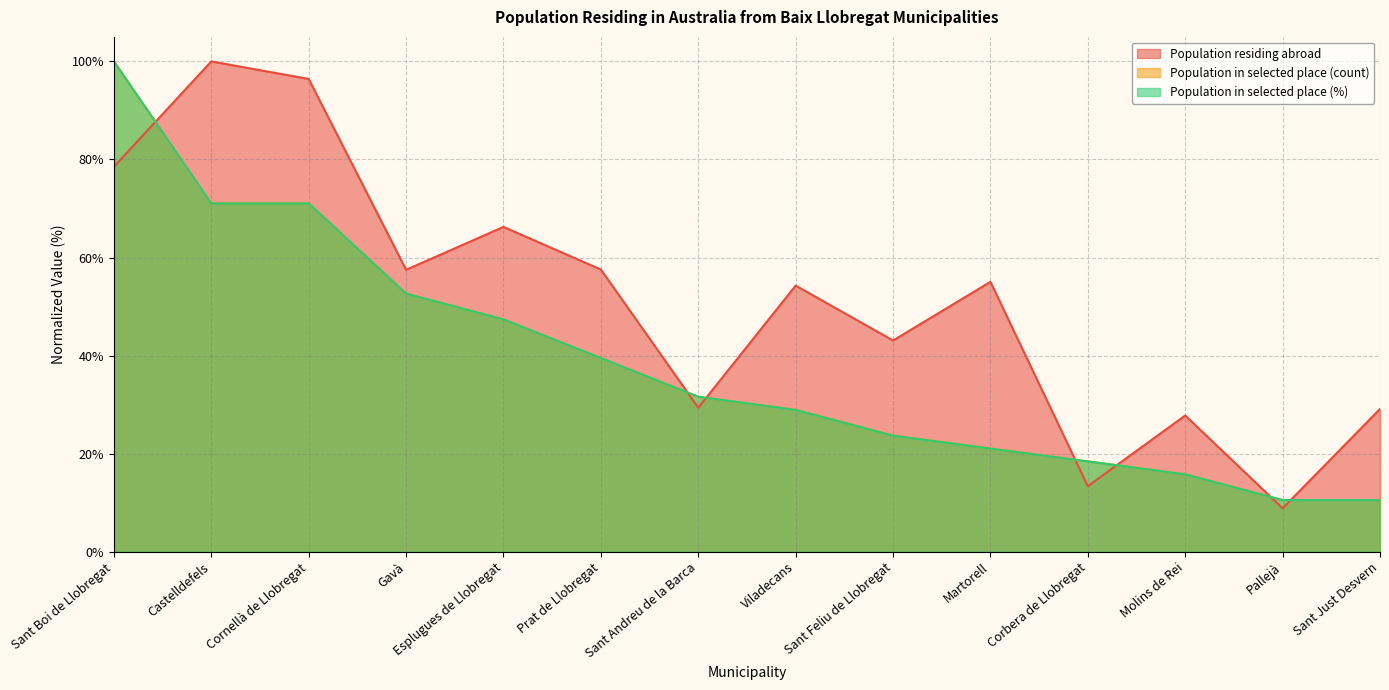

Is the value of Population residing abroad at Sant Andreu de la Barca greater than the value of Population in selected place (%) at Prat de Llobregat?

No